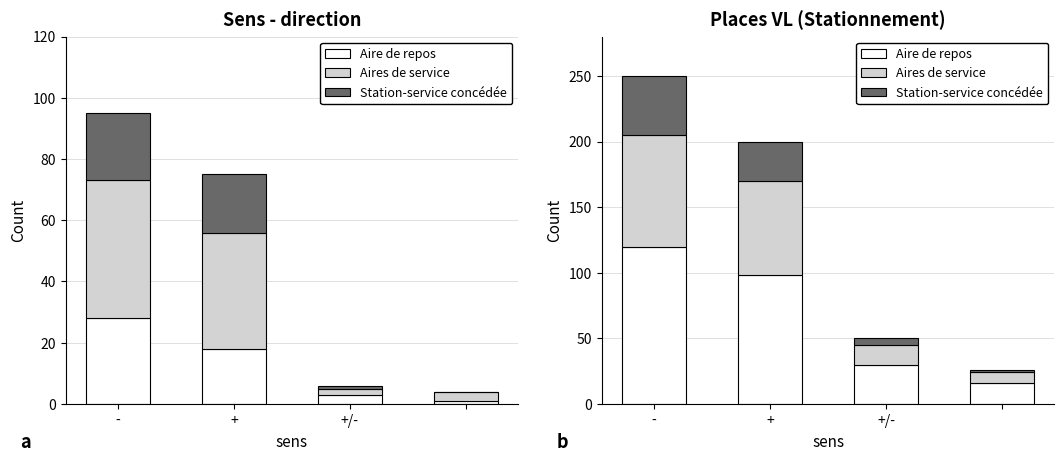

At which category does the chart reach its minimum across all series?

3